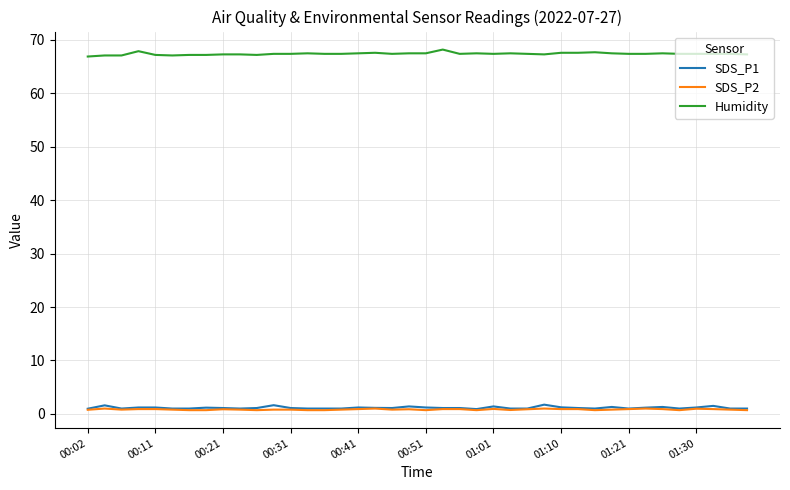

How many SDS_P2 values are between 0 and 1?

40